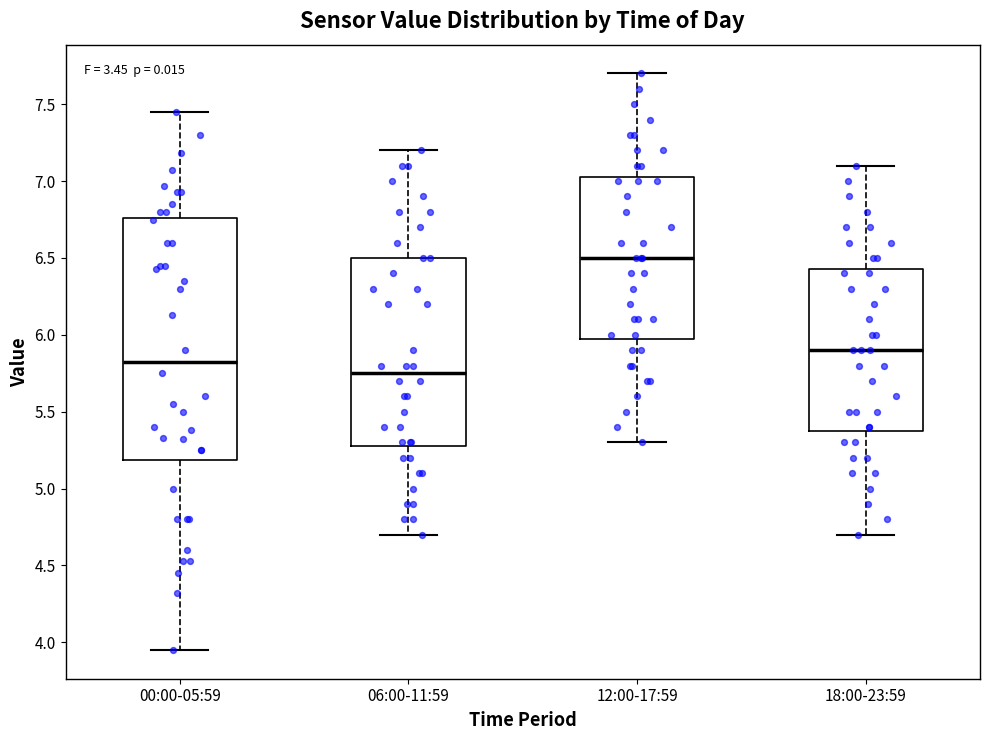

Which box is the tallest, from its lower edge to its upper edge?

00:00-05:59